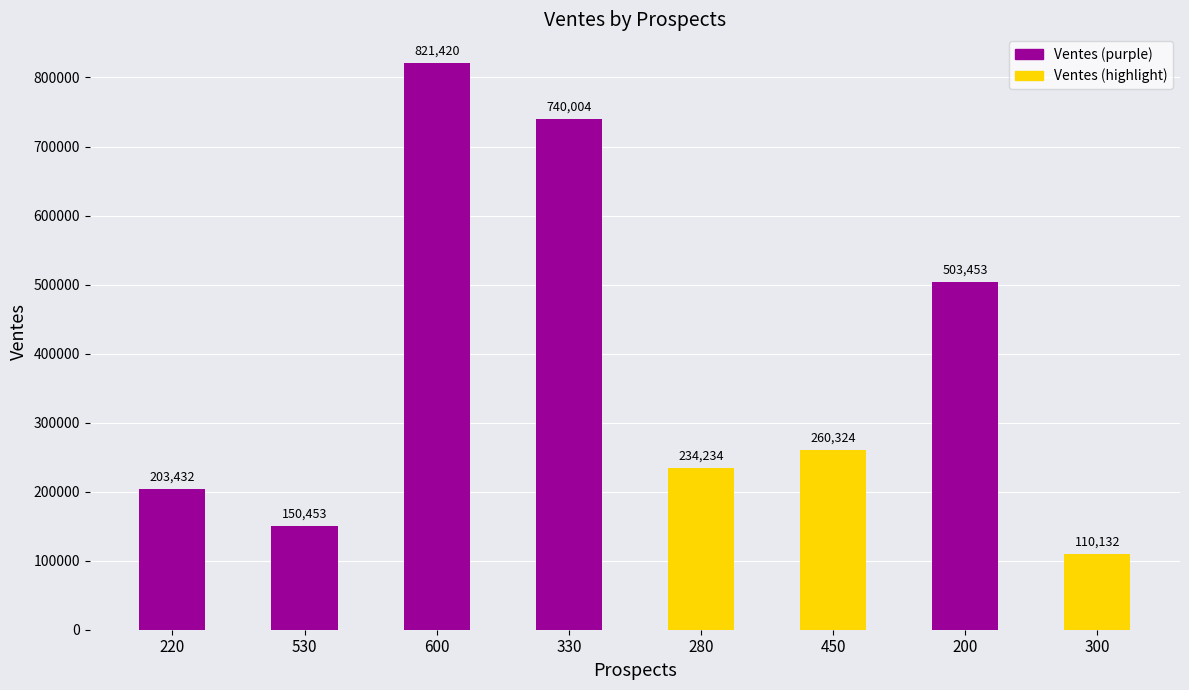

Rank the categories by value from highest to lowest.

600, 330, 200, 450, 280, 220, 530, 300